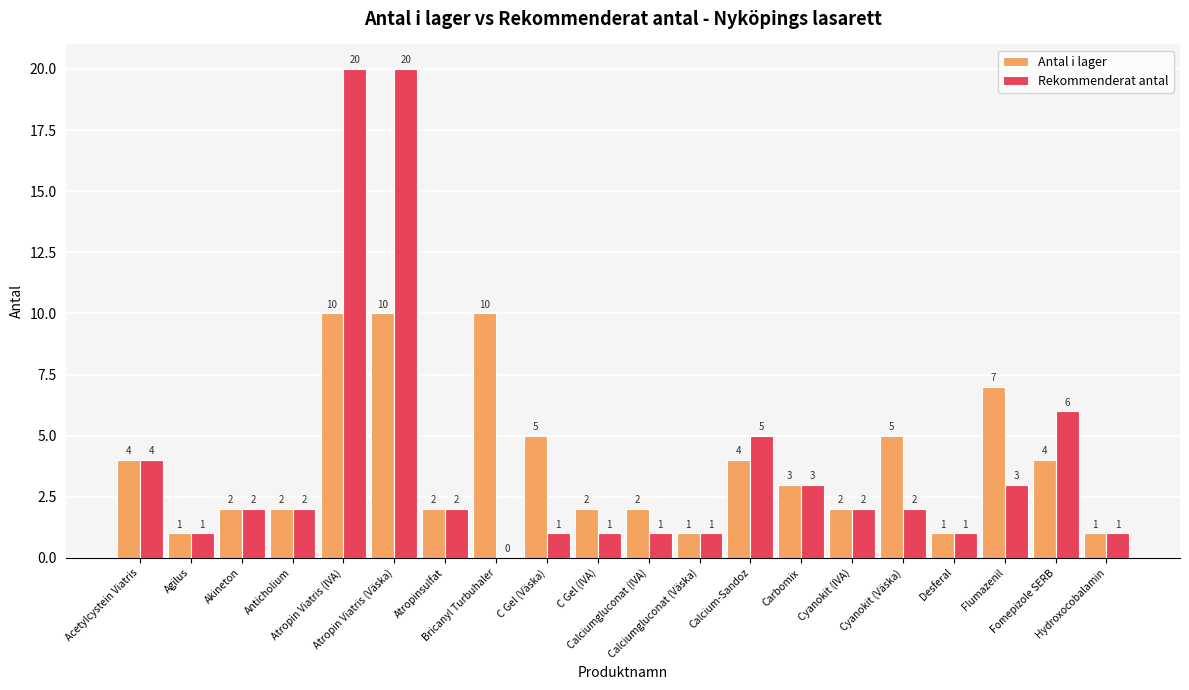

What is the highest value of the Rekommenderat antal series?

20